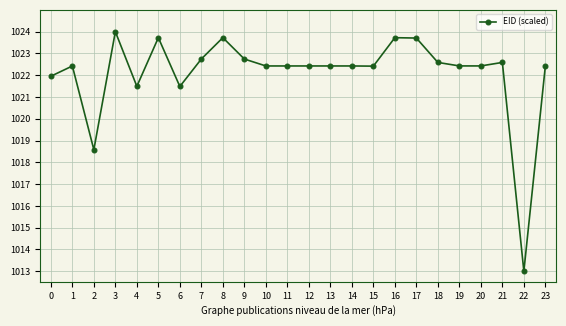

Reading left to right, list all the values displayed in this chart.

1022.0	1022.4	1018.6	1024.0	1021.5	1023.7	1021.5	1022.7	1023.7	1022.7	1022.4	1022.4	1022.4	1022.4	1022.4	1022.4	1023.7	1023.7	1022.6	1022.4	1022.4	1022.6	1013.0	1022.4